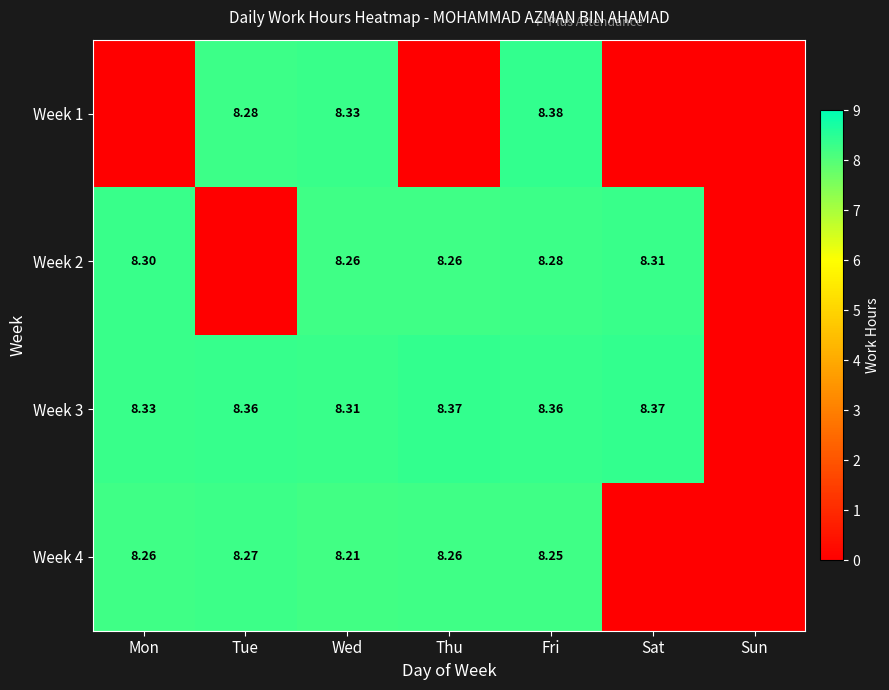

The value of Week 3 at Wed is 4.3. True or false?

False